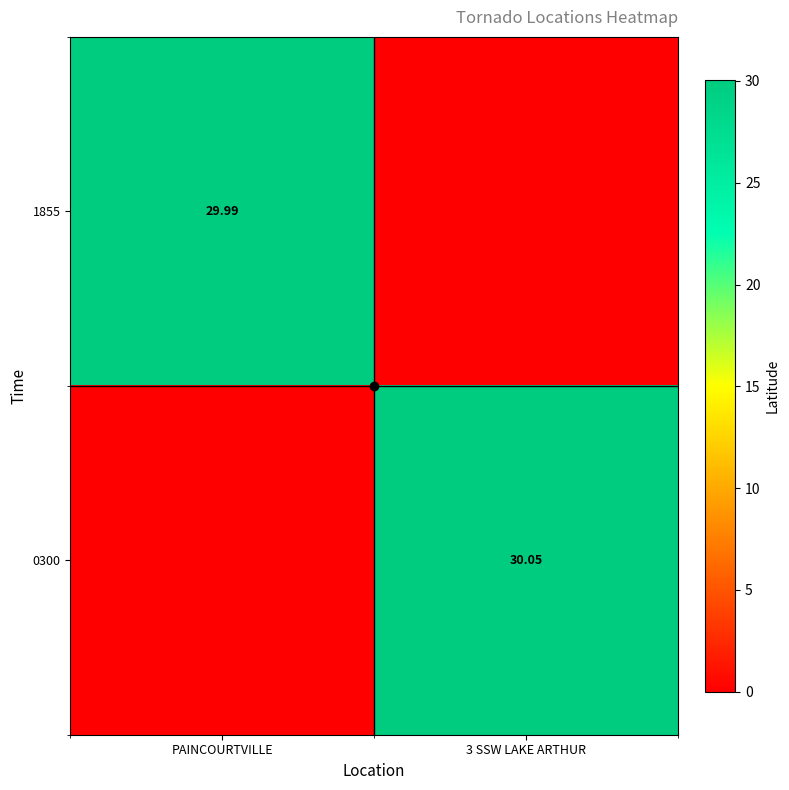

Is the value of 0300 at 3 SSW LAKE ARTHUR greater than the value of 1855 at PAINCOURTVILLE?

Yes